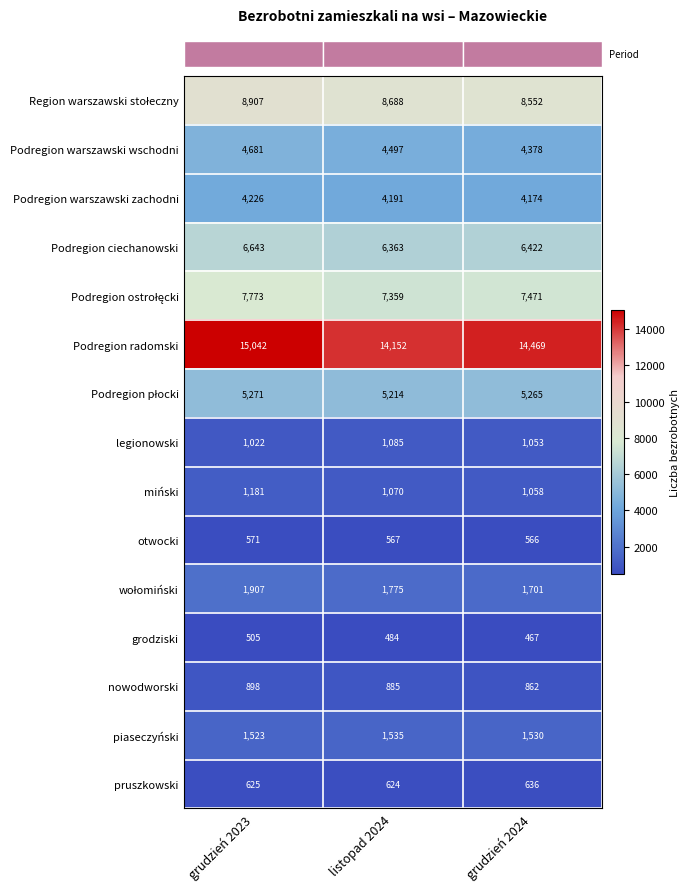

What is the minimum value shown in the chart?

467